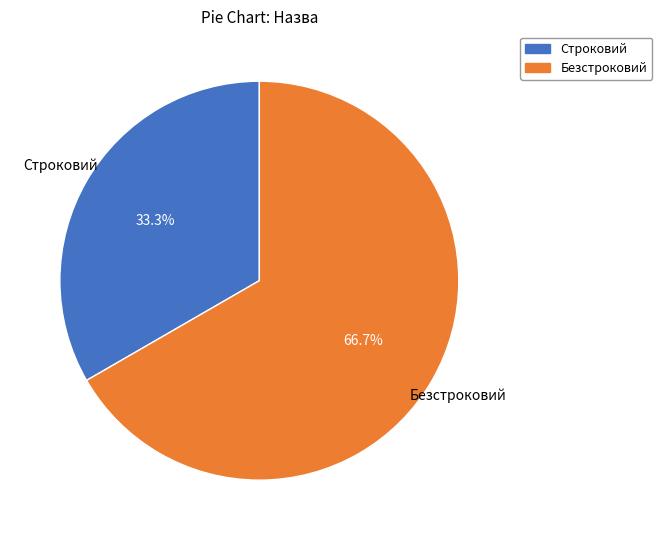

To the nearest percent, what percentage of the pie is Безстроковий?

67%